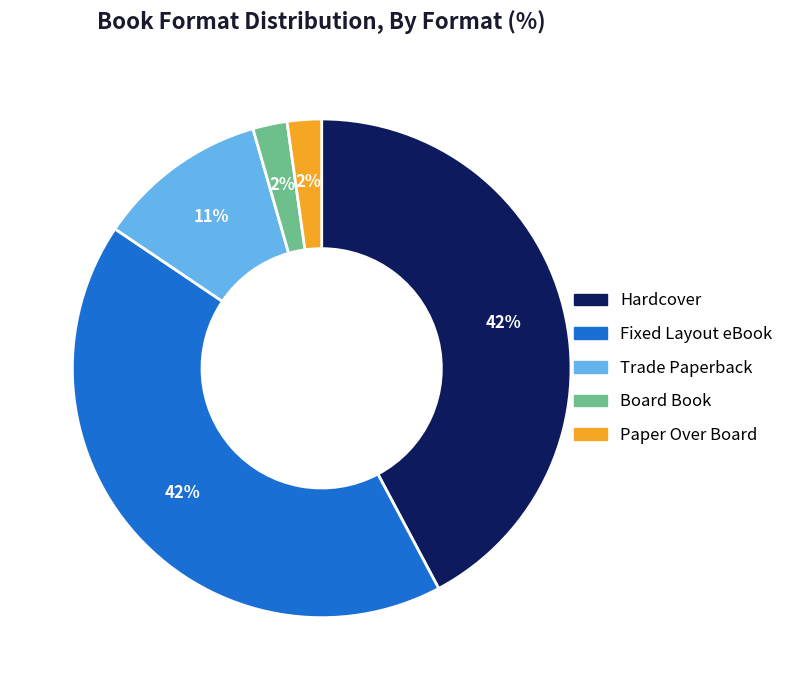

Which has a higher value, Fixed Layout eBook or Trade Paperback?

Fixed Layout eBook